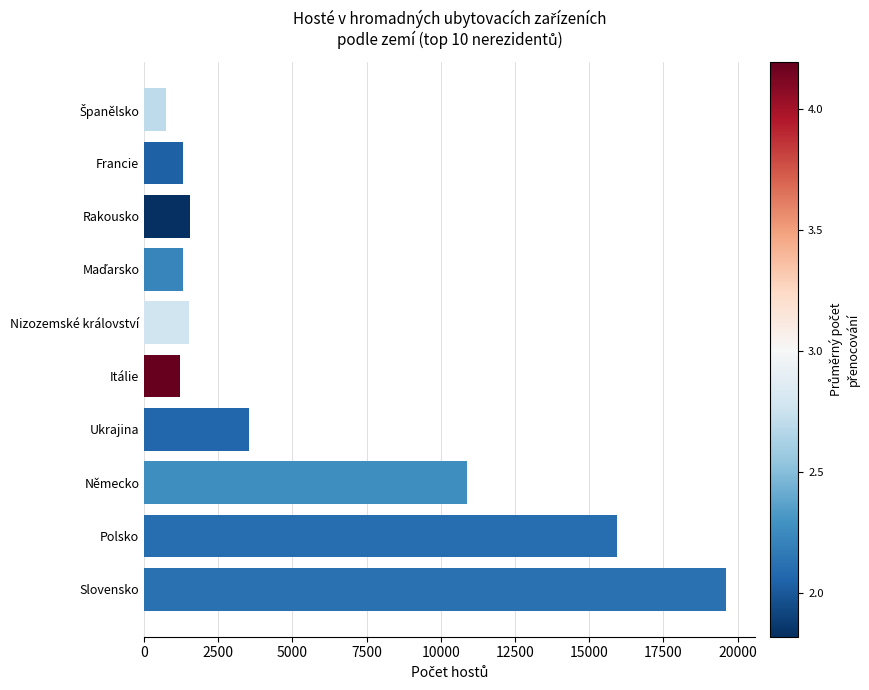

What is the difference between the maximum and second lowest values?

18395